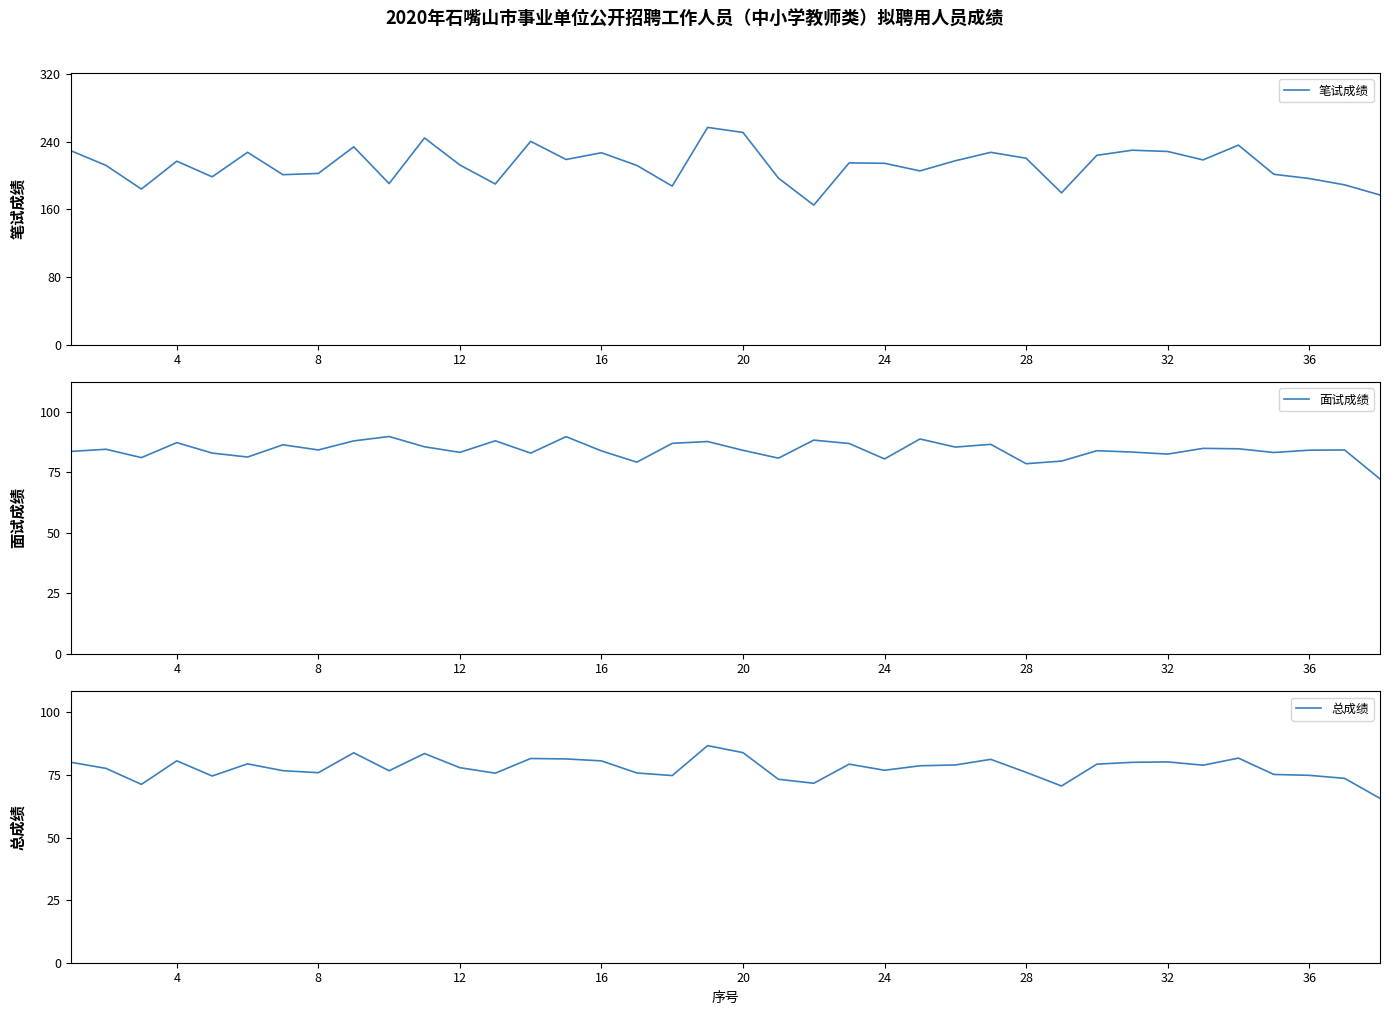

True or false: 笔试成绩 has more than 1 interior local peaks.

True